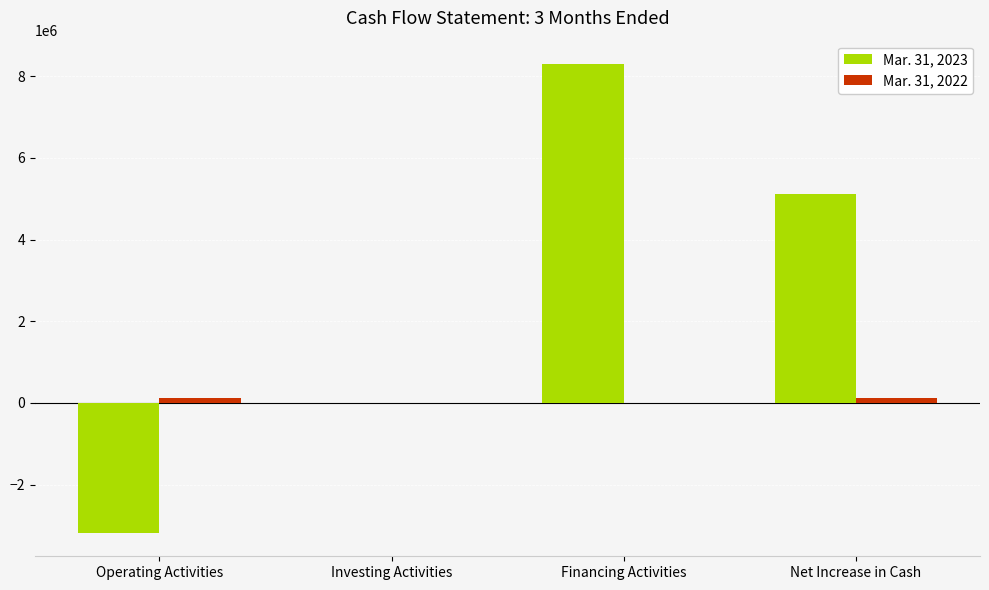

How many categories are shown in the chart?

4